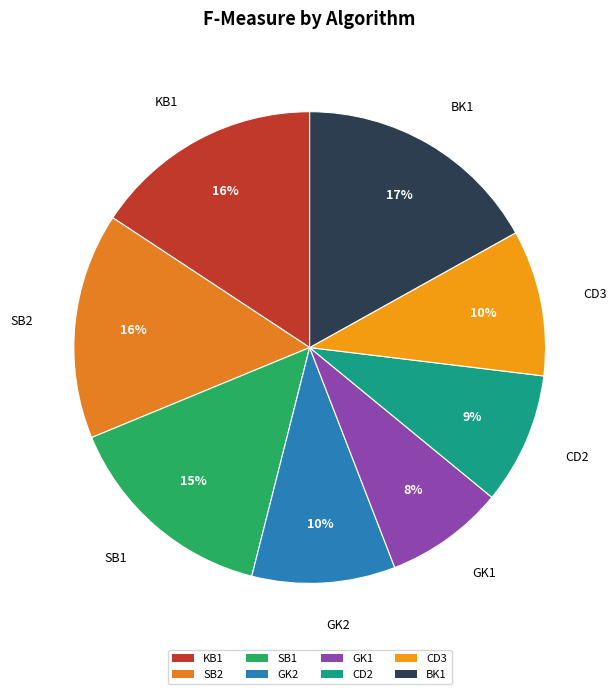

Count the number of slices in the pie.

8